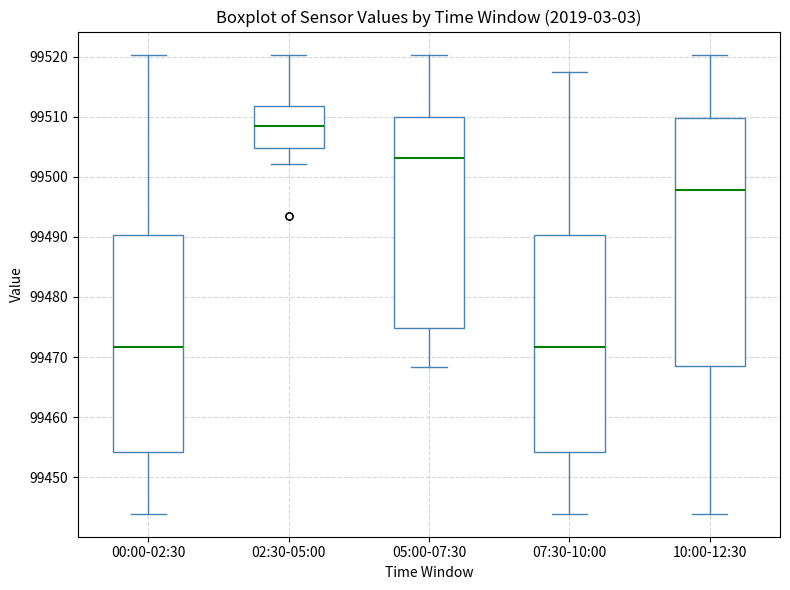

Reading left to right, transcribe this box plot: for each box, give where its median line is, the range the box spans, and where its two whiskers end, as read against the y-axis. The values are not printed on the chart, so give them approximately, as read against the axis.

00:00-02:30: median 99472, box 99454 to 99490, whiskers 99444 to 99520
02:30-05:00: median 99508, box 99505 to 99512, whiskers 99502 to 99520
05:00-07:30: median 99503, box 99475 to 99510, whiskers 99468 to 99520
07:30-10:00: median 99472, box 99454 to 99490, whiskers 99444 to 99517
10:00-12:30: median 99498, box 99469 to 99510, whiskers 99444 to 99520